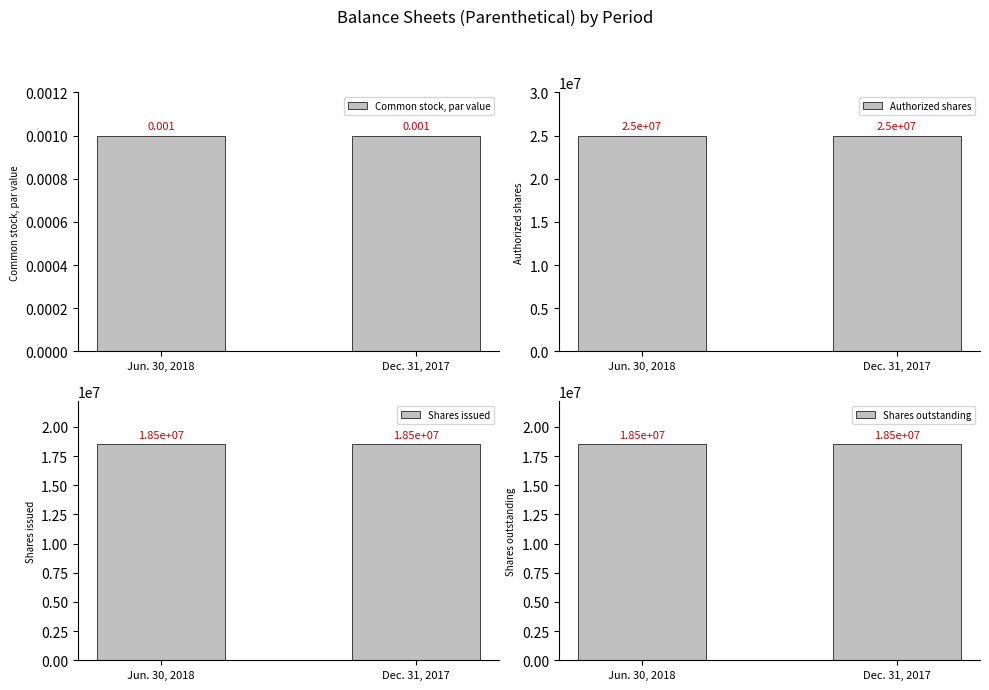

True or false: Shares outstanding has a value of 18500000.0 at Jun. 30, 2018.

True